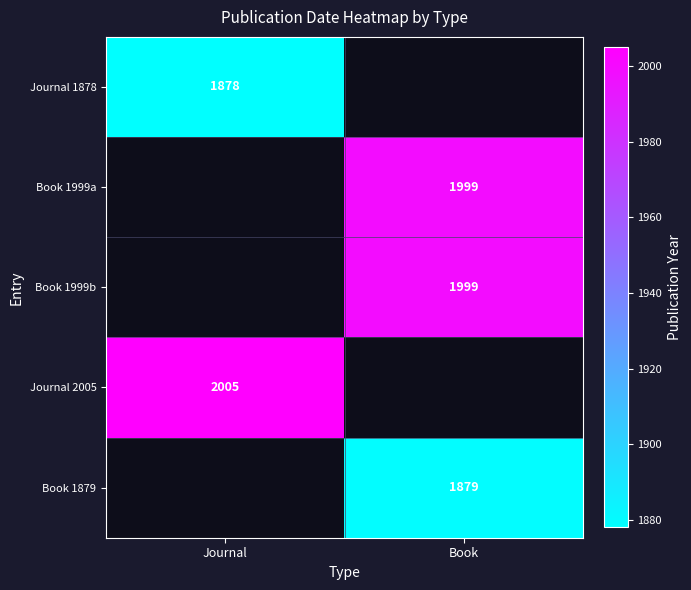

How many categories are shown in the chart?

2